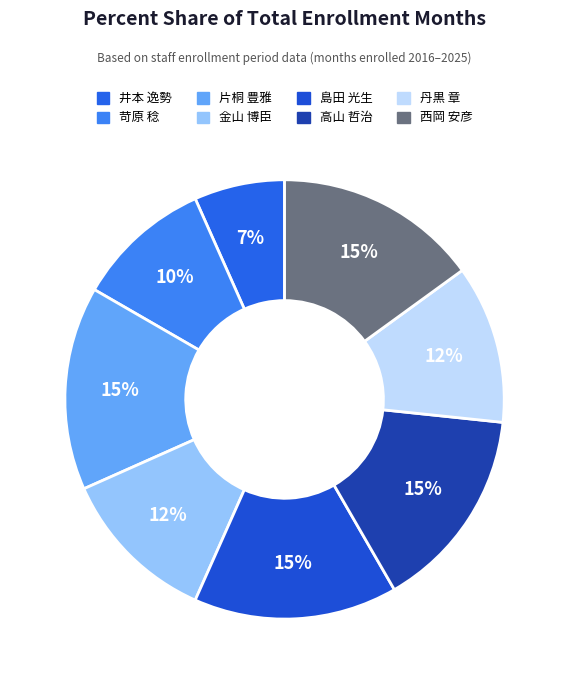

Count the number of slices in the pie.

8